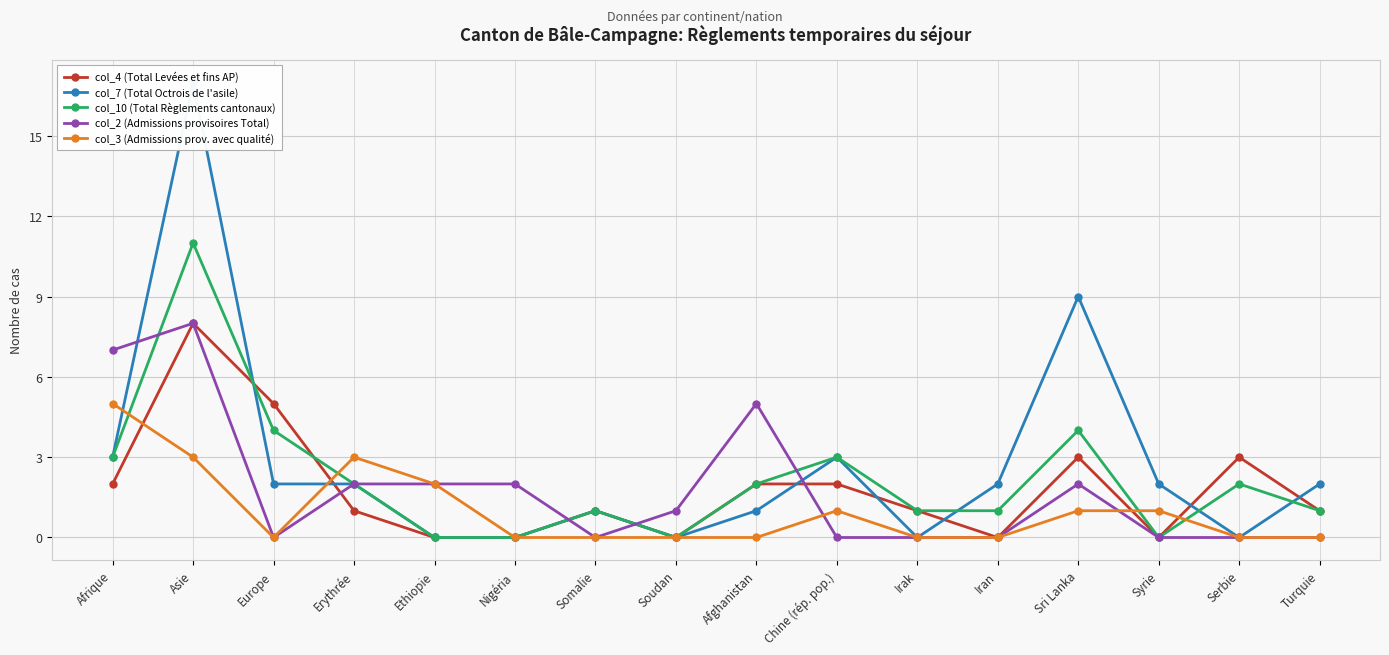

What is the total value across all series at Erythrée?

10